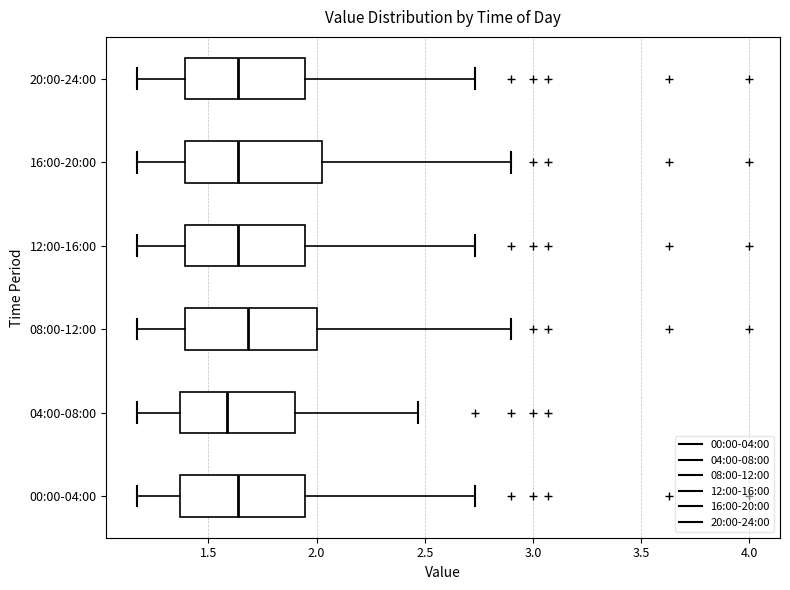

Reading bottom to top, transcribe this box plot: for each box, give where its median line is, the range the box spans, and where its two whiskers end, as read against the x-axis. The values are not printed on the chart, so give them approximately, as read against the axis.

00:00-04:00: median 1.65, box 1.35 to 1.95, whiskers 1.15 to 2.75
04:00-08:00: median 1.60, box 1.35 to 1.90, whiskers 1.15 to 2.45
08:00-12:00: median 1.70, box 1.40 to 2.00, whiskers 1.15 to 2.90
12:00-16:00: median 1.65, box 1.40 to 1.95, whiskers 1.15 to 2.75
16:00-20:00: median 1.65, box 1.40 to 2.05, whiskers 1.15 to 2.90
20:00-24:00: median 1.65, box 1.40 to 1.95, whiskers 1.15 to 2.75